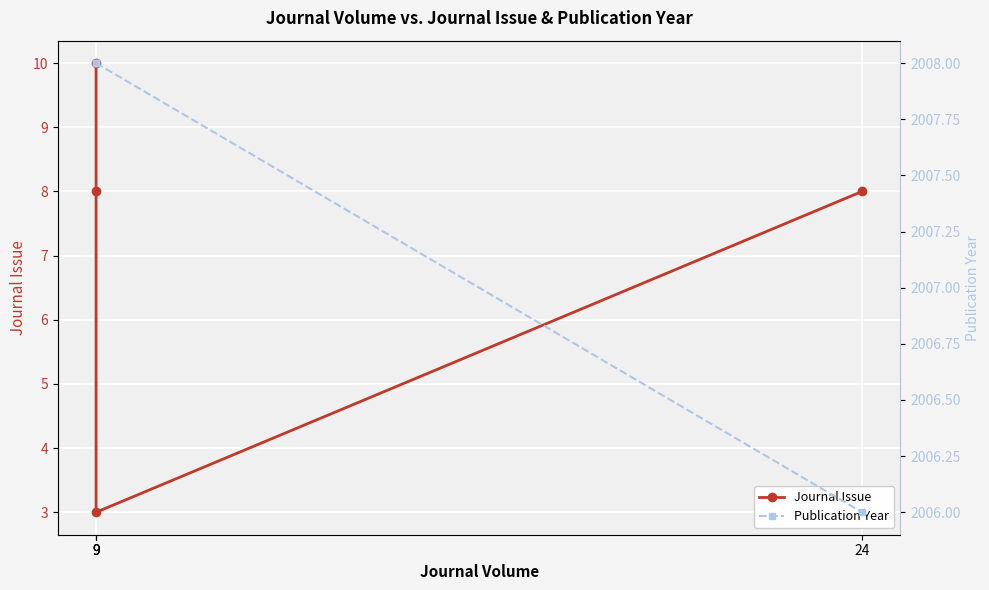

True or false: Publication Year and Journal Issue intersect in this chart.

False